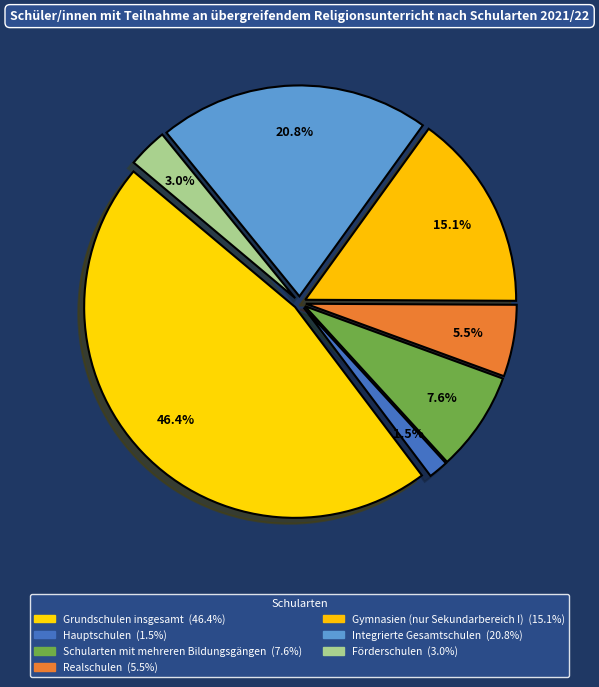

To the nearest percent, what is the average slice percentage?

14%